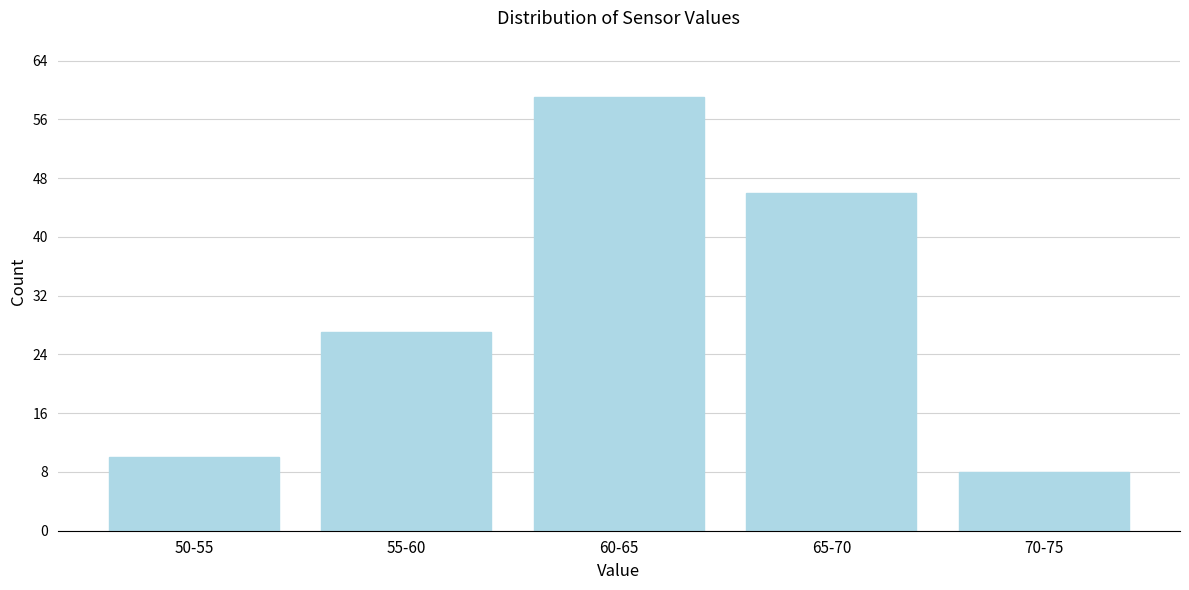

Reading left to right, list all the values displayed in this chart.

50-55=10	55-60=27	60-65=59	65-70=46	70-75=8